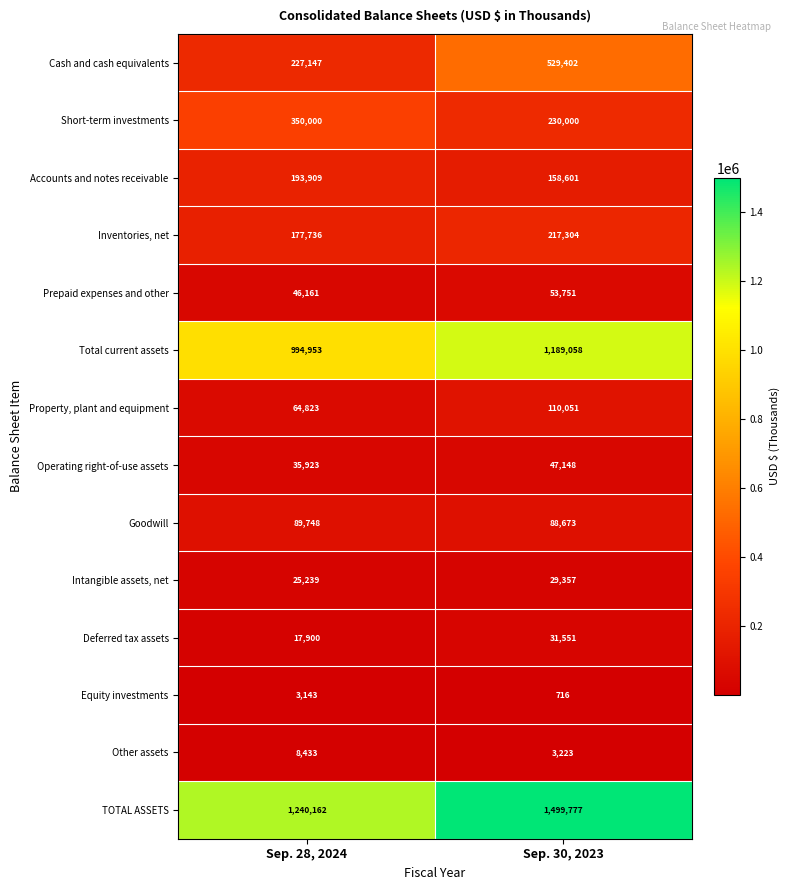

Count the number of data series in this chart.

14